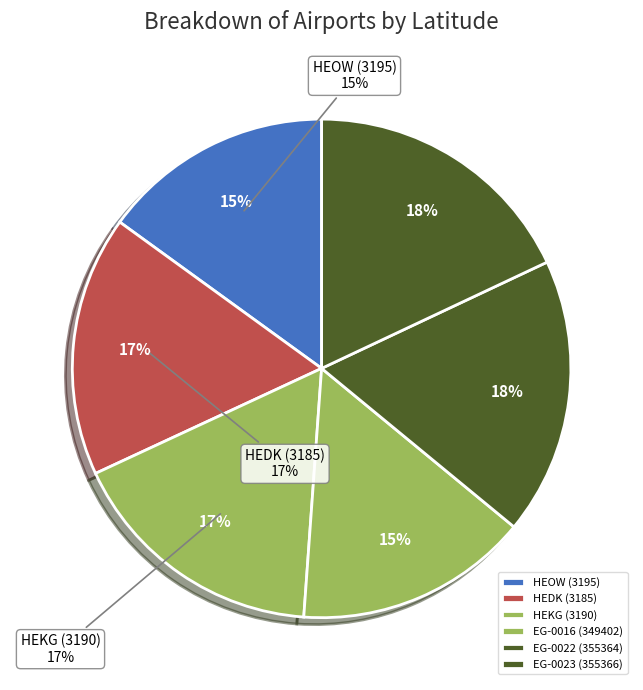

Combined, what portion of the pie is EG-0023 (355366) and HEOW (3195)?

33.0%